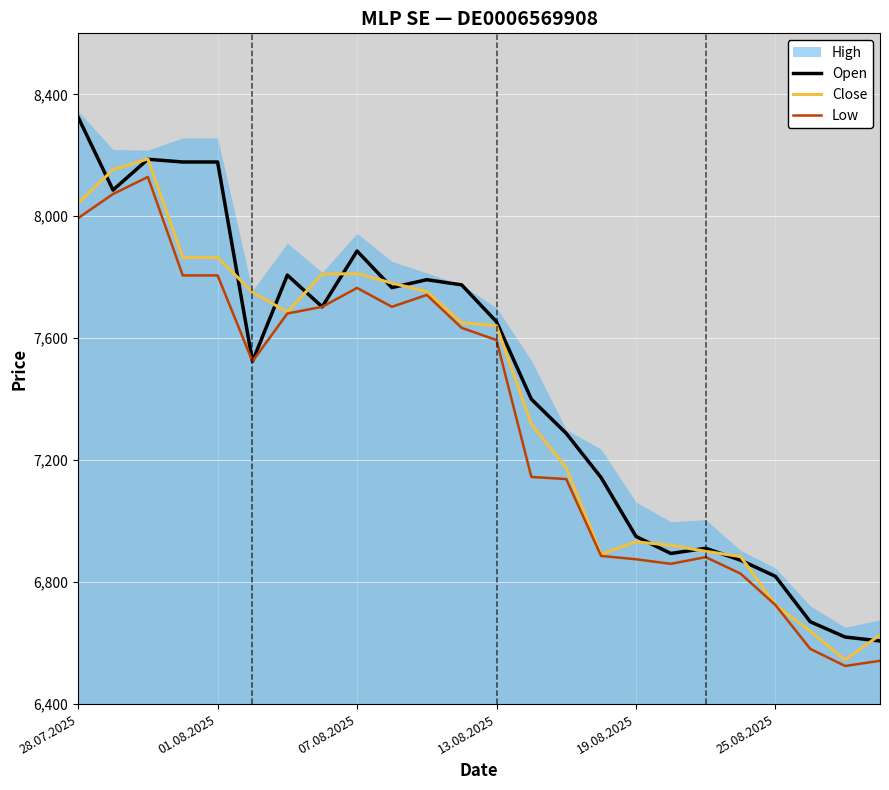

Is it true that Low equals 7806 at 01.08.2025?

True